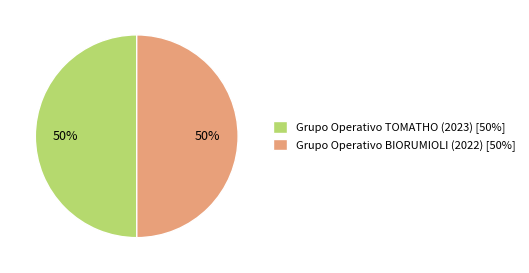

Combined, do Grupo Operativo TOMATHO (2023) [50%] and Grupo Operativo BIORUMIOLI (2022) [50%] account for over 50%?

Yes